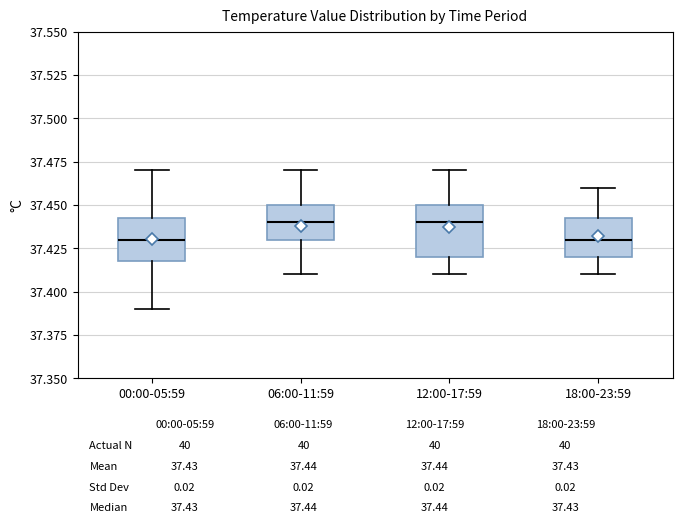

Which box is the tallest, from its lower edge to its upper edge?

12:00-17:59